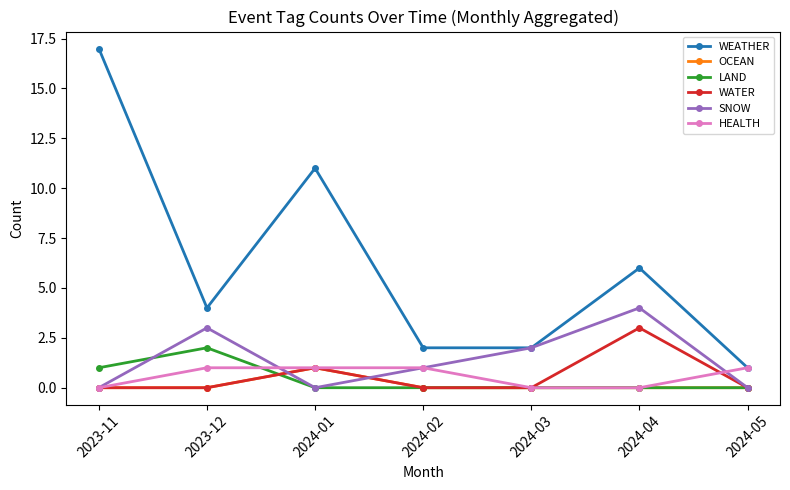

Is it true that WATER equals 2 at 2024-05?

False